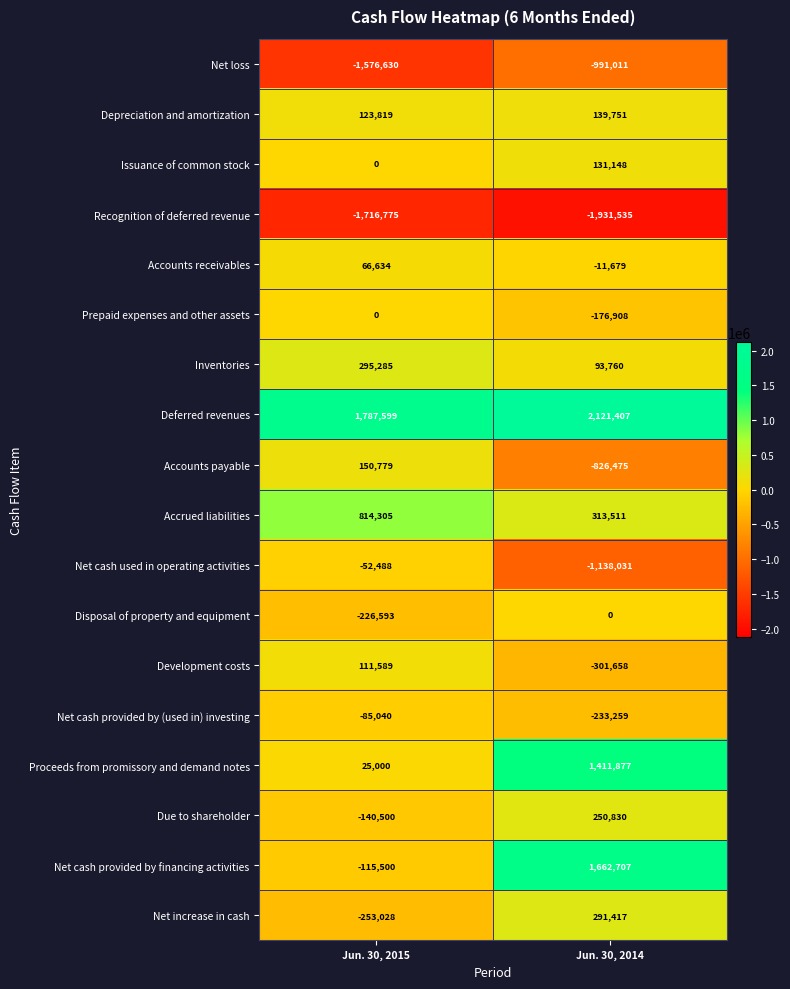

What value does the Deferred revenues series have at Jun. 30, 2014, to the nearest 100?

2121400